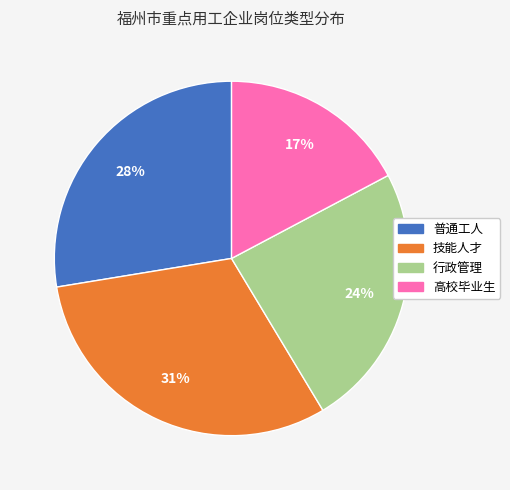

Count the number of slices in the pie.

4